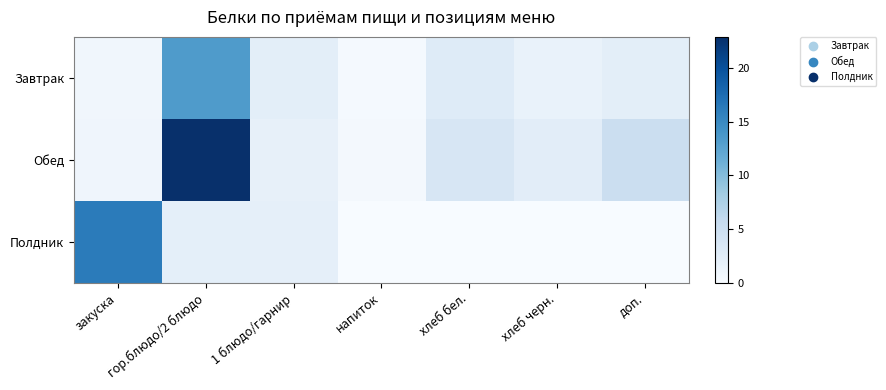

Rank the series at закуска from highest to lowest value.

Полдник, Обед, Завтрак